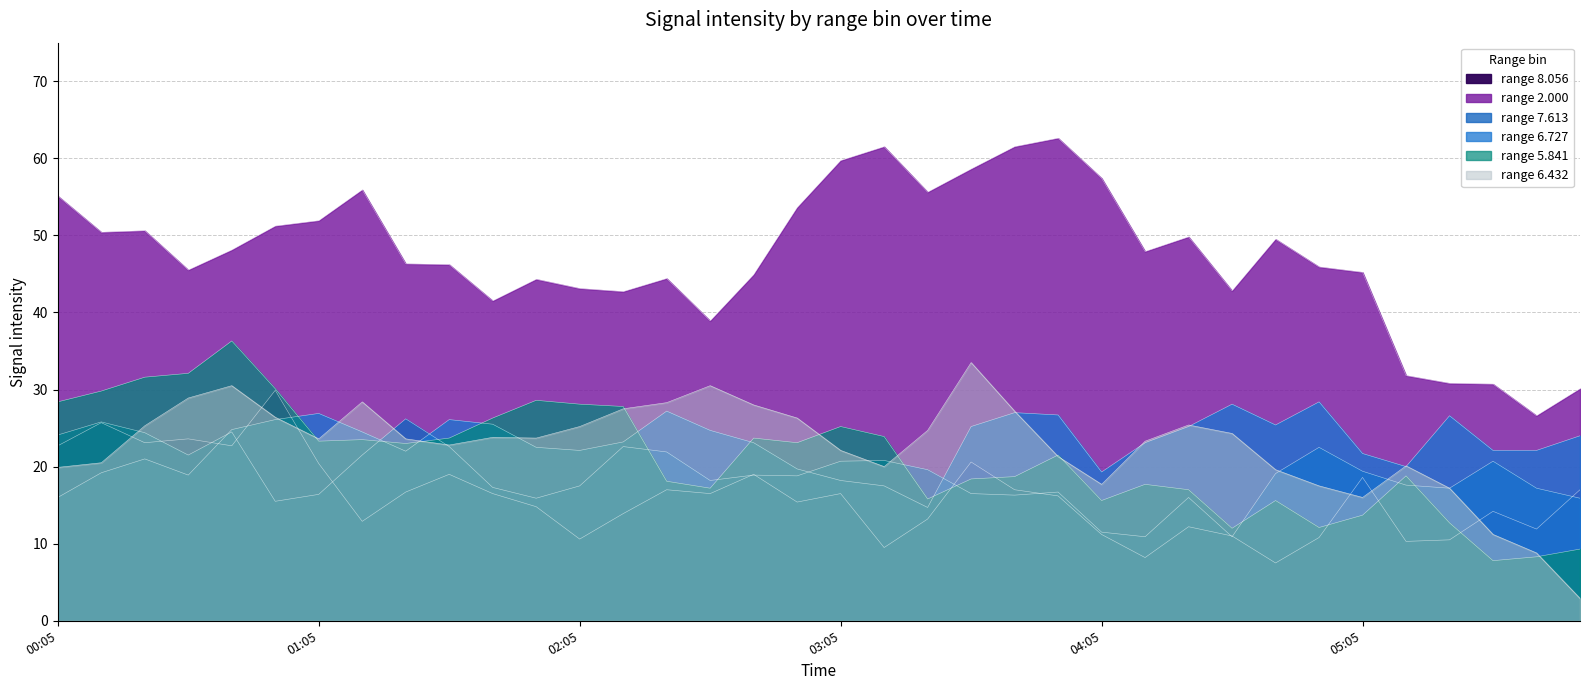

What is the value of the 8.056 point at the 26th from the left?

8.2